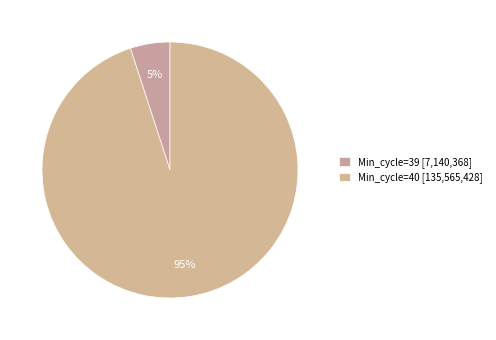

Count the number of slices in the pie.

2